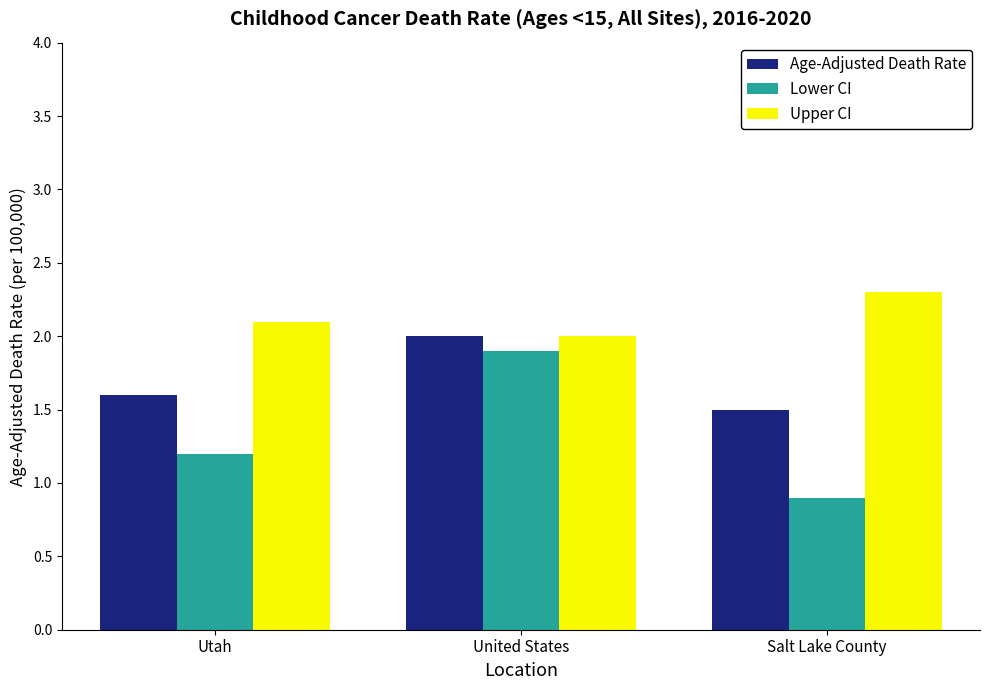

Between United States and Salt Lake County, which series saw the biggest shift?

Lower CI